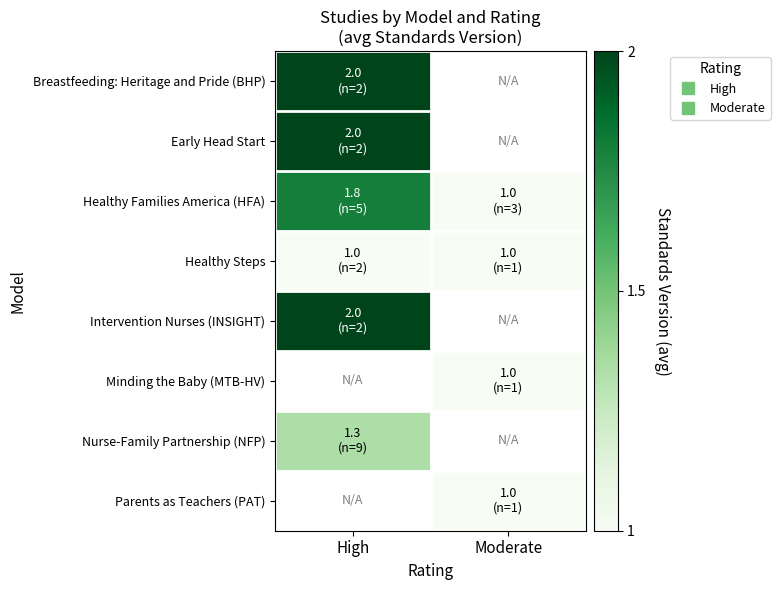

How many data points does each series have?

2